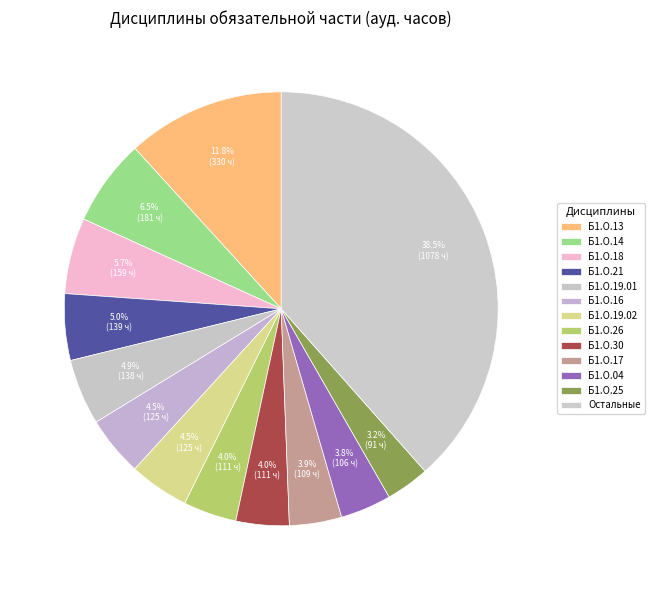

Does any single category account for the majority?

No